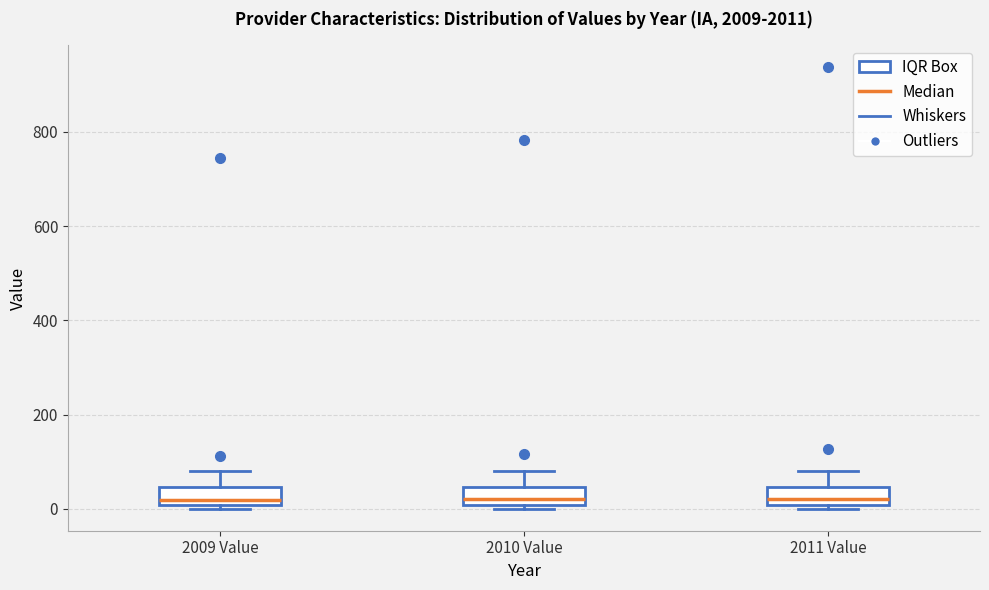

Reading left to right, read every box against the y-axis: the position of its median line, the range the box covers, and the ends of its whiskers. The values are not printed on the chart, so give them approximately, as read against the axis.

2009 Value: median 20, box 0 to 40, whiskers 0 (just below the box's lower edge) to 80
2010 Value: median 20, box 0 to 40, whiskers 0 (just below the box's lower edge) to 80
2011 Value: median 20, box 0 to 40, whiskers 0 (just below the box's lower edge) to 80